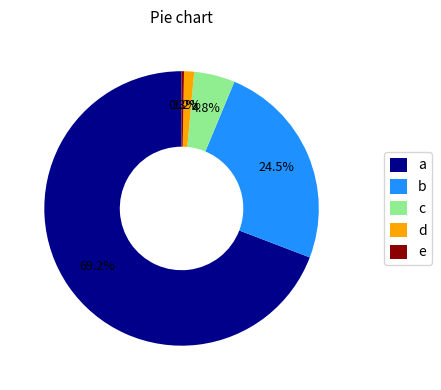

Do e and d together represent more than half of the pie?

No